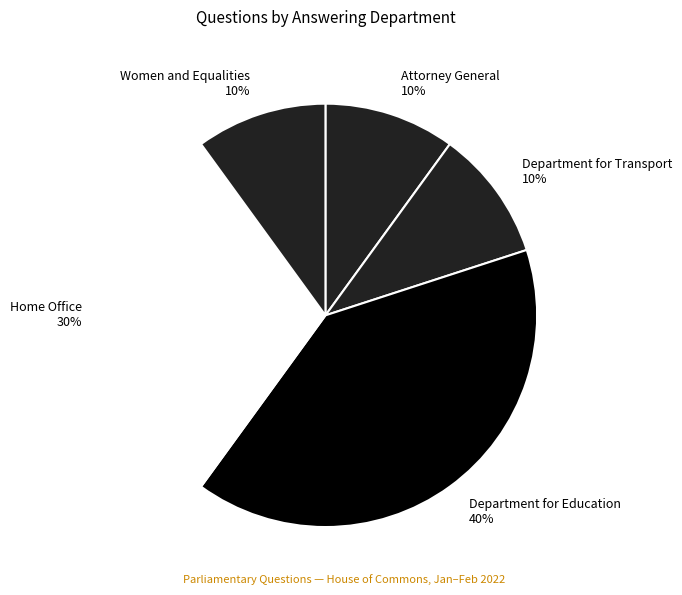

To the nearest percent, what portion does Home Office represent?

30%